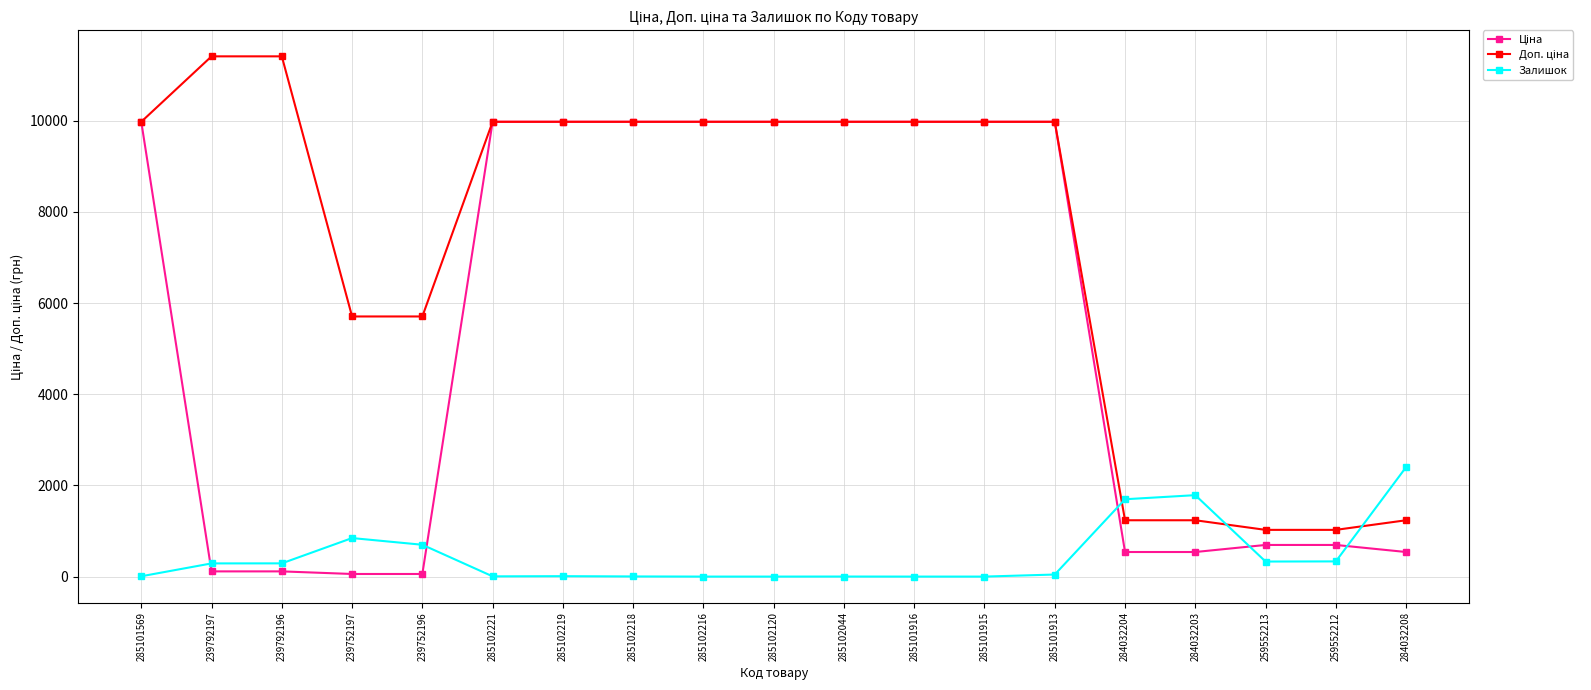

True or false: Залишок has more than 1 points higher than both neighbors.

True